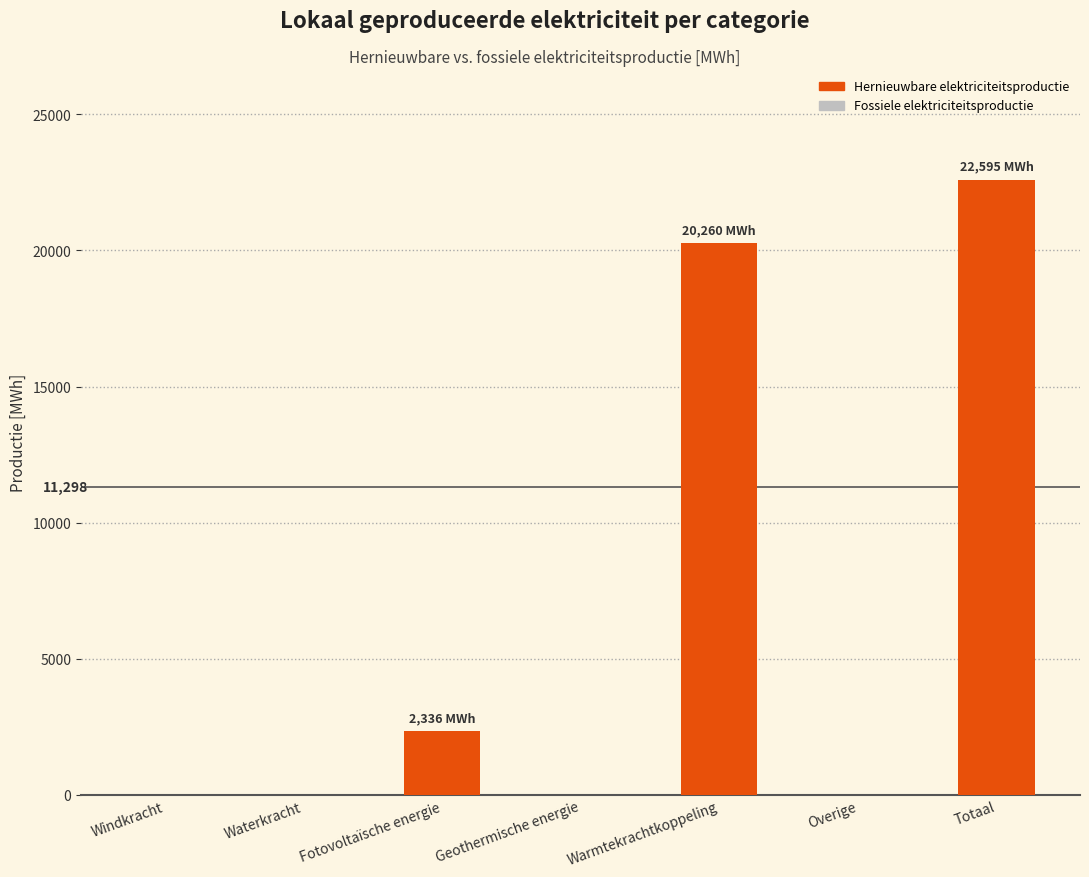

What value does the data have at Fotovoltaïsche energie?

2335.6